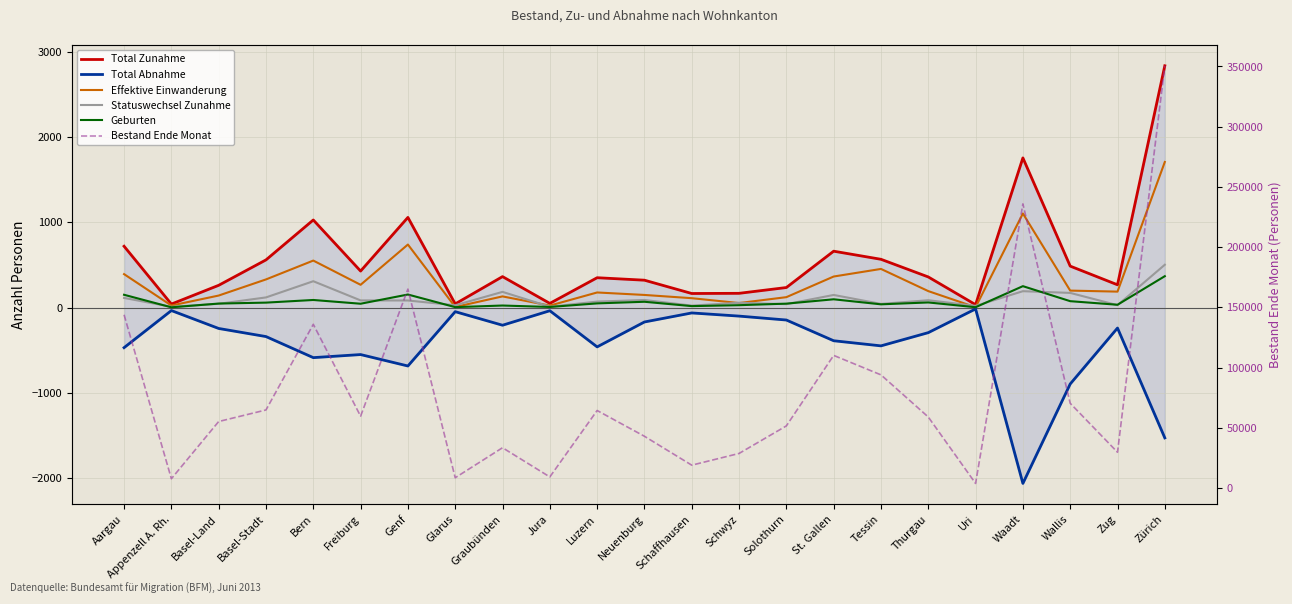

How many interior local valleys does the Geburten series have?

8